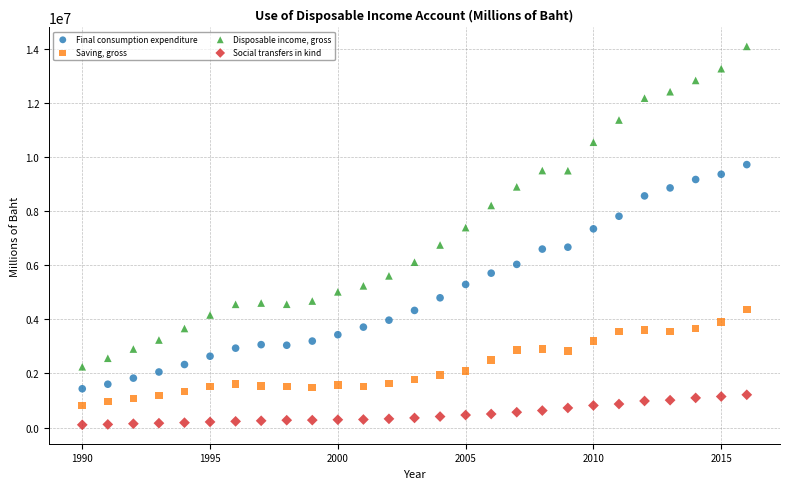

Across all data points, what is the range of Y values (max minus min)?

13989369